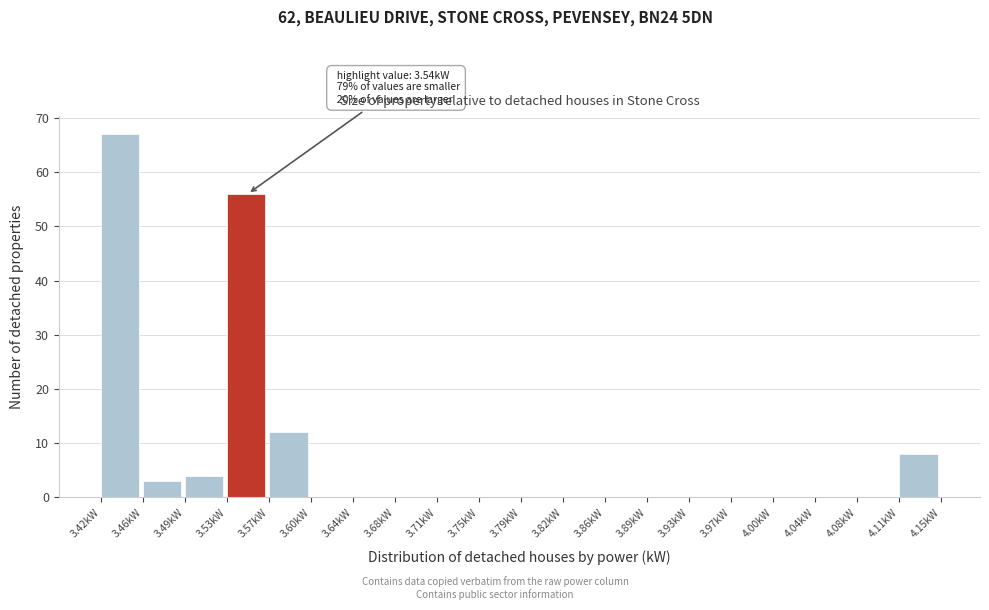

Which range on the x-axis has the tallest bar?

3.420 to 3.455